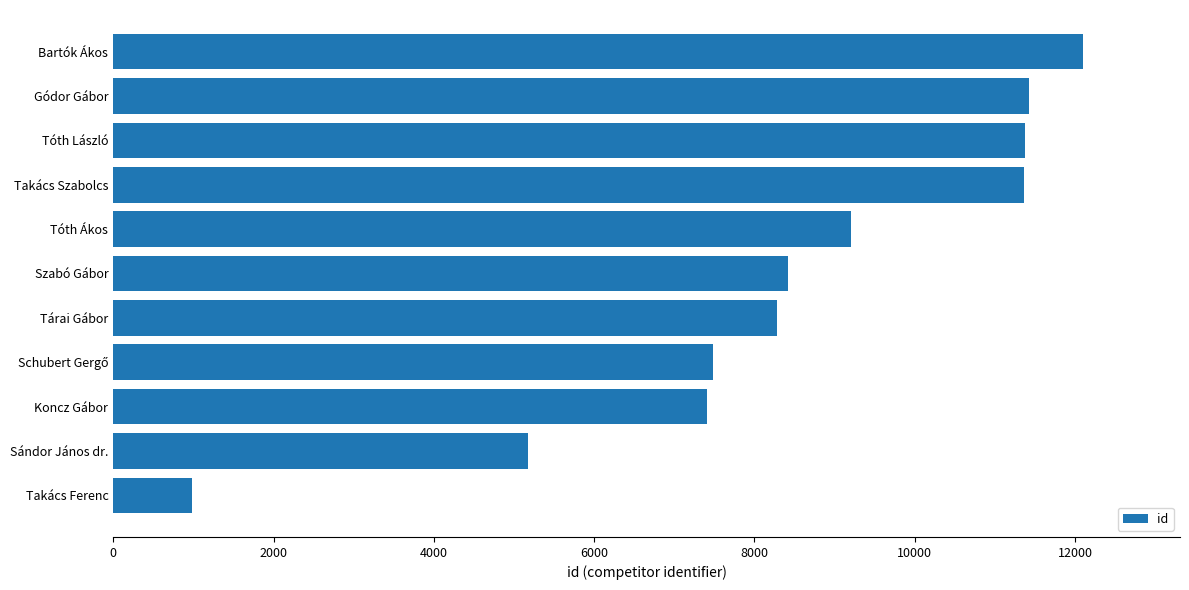

Read the value at Koncz Gábor, to the nearest 50.

7400